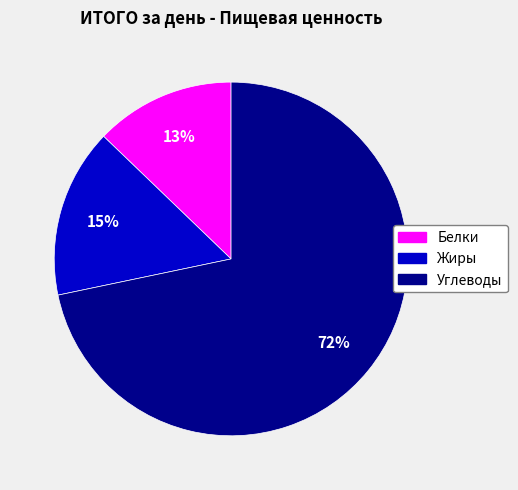

What is the smallest slice in the pie chart?

Белки